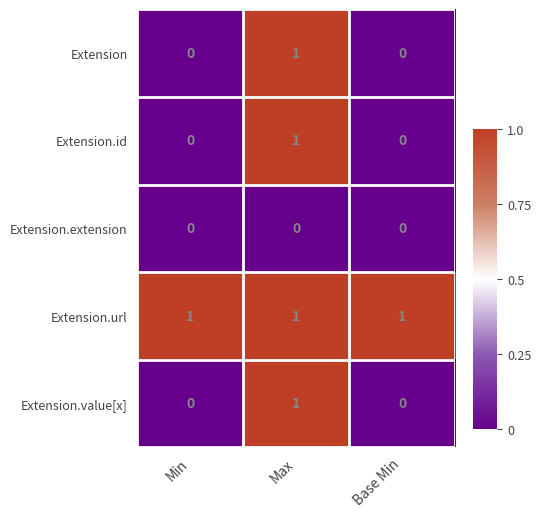

Reading left to right, transcribe all the data shown in this chart.

Extension: Min=0	Max=1	Base Min=0
Extension.id: Min=0	Max=1	Base Min=0
Extension.extension: Min=0	Max=0	Base Min=0
Extension.url: Min=1	Max=1	Base Min=1
Extension.value[x]: Min=0	Max=1	Base Min=0